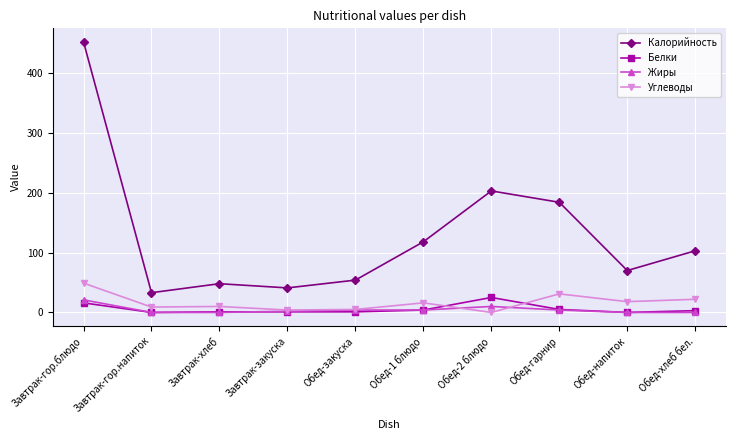

Between Обед-закуска and Обед-1 блюдо, which series saw the biggest shift?

Калорийность